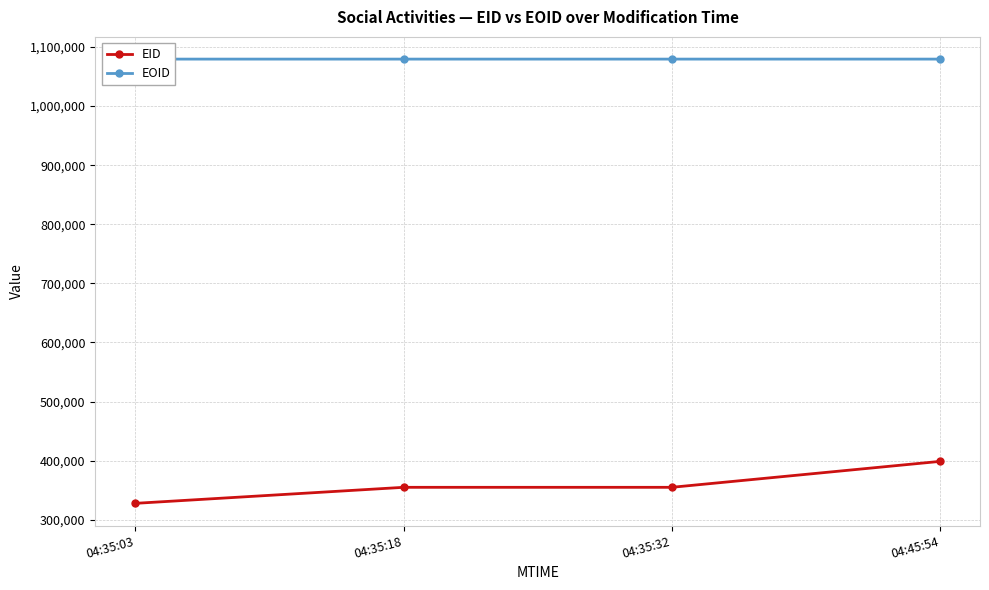

How many categories are shown in the chart?

4